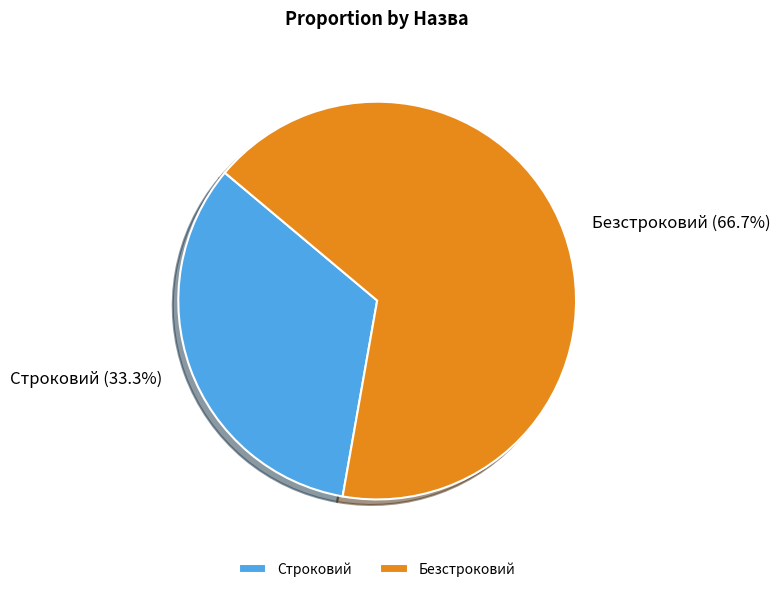

What is the ratio of the value at Строковий to the value at Безстроковий?

0.5